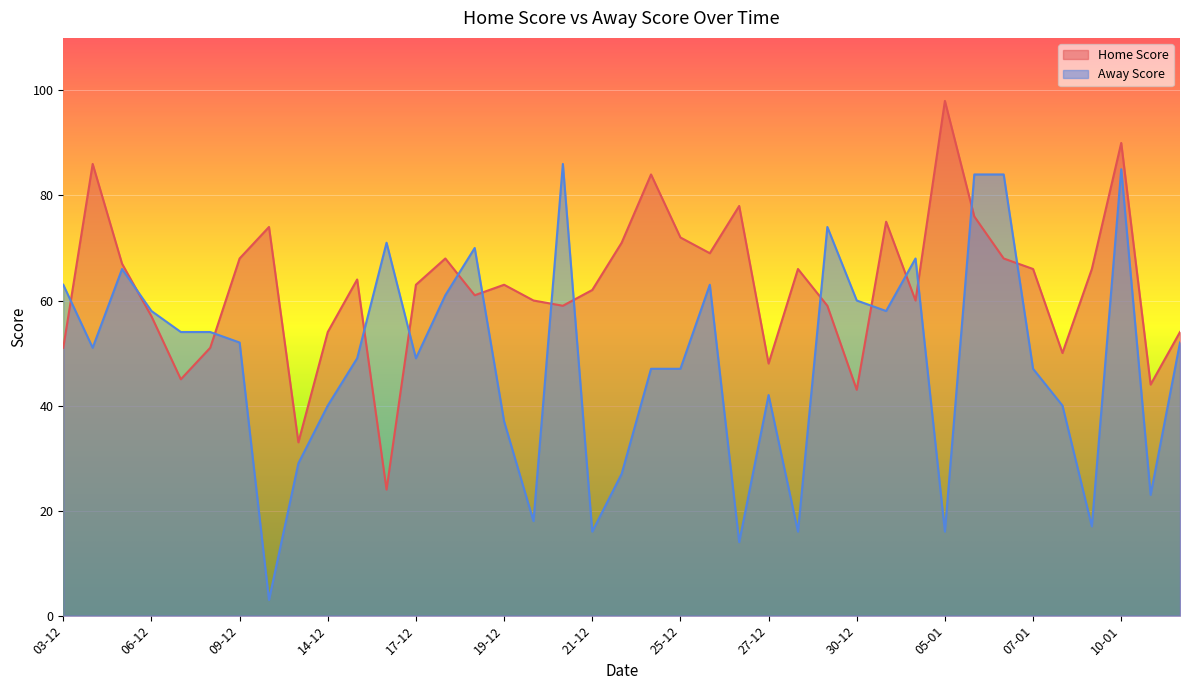

How many lines are shown in the chart?

2